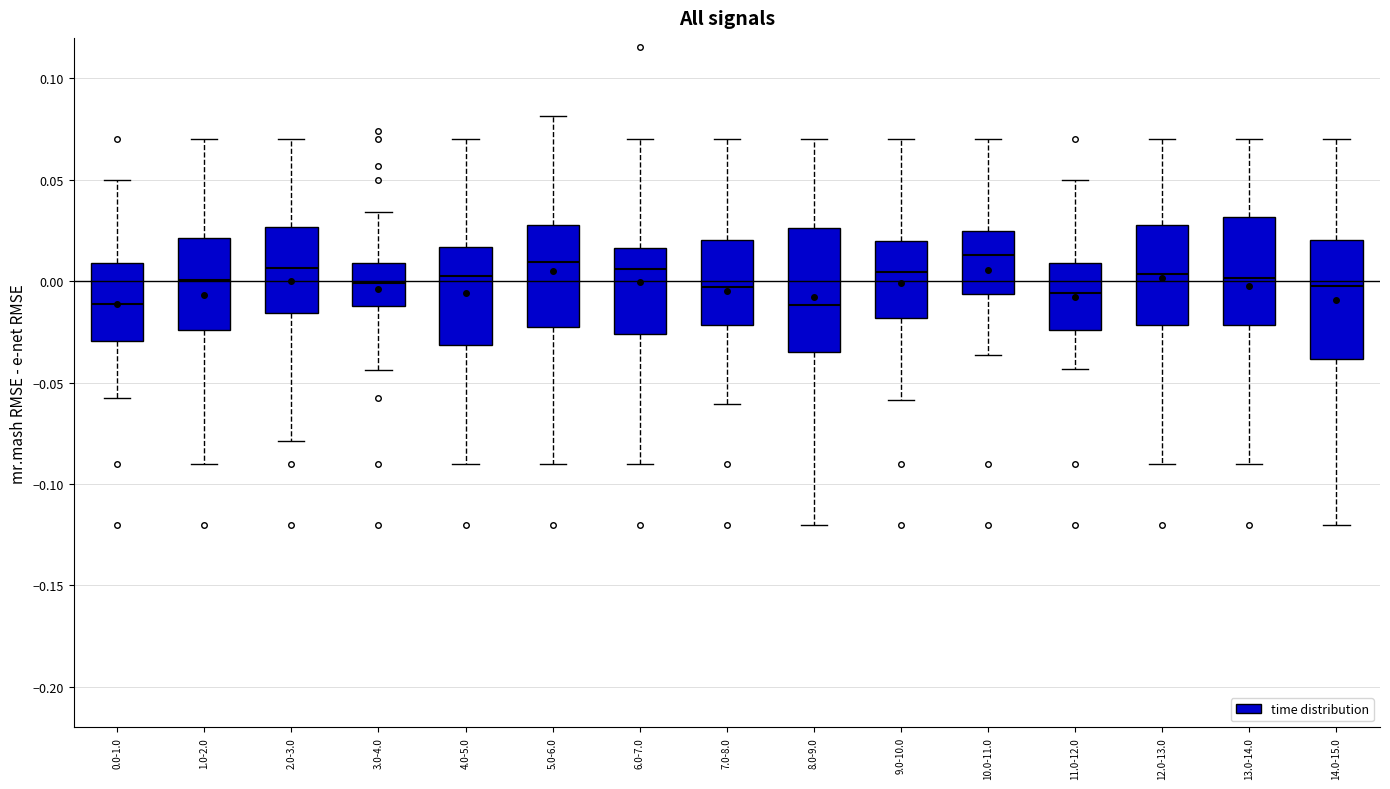

Reading left to right, transcribe this box plot: for each box, give where its median line is, the range the box spans, and where its two whiskers end, as read against the y-axis. The values are not printed on the chart, so give them approximately, as read against the axis.

0.0-1.0: median -0.010, box -0.030 to 0.010, whiskers -0.055 to 0.050
1.0-2.0: median 0.000, box -0.025 to 0.020, whiskers -0.090 to 0.070
2.0-3.0: median 0.005, box -0.015 to 0.025, whiskers -0.080 to 0.070
3.0-4.0: median 0.000, box -0.010 to 0.010, whiskers -0.045 to 0.035
4.0-5.0: median 0.005, box -0.030 to 0.015, whiskers -0.090 to 0.070
5.0-6.0: median 0.010, box -0.020 to 0.030, whiskers -0.090 to 0.080
6.0-7.0: median 0.005, box -0.025 to 0.015, whiskers -0.090 to 0.070
7.0-8.0: median -0.005, box -0.020 to 0.020, whiskers -0.060 to 0.070
8.0-9.0: median -0.010, box -0.035 to 0.025, whiskers -0.120 to 0.070
9.0-10.0: median 0.005, box -0.020 to 0.020, whiskers -0.060 to 0.070
10.0-11.0: median 0.015, box -0.005 to 0.025, whiskers -0.035 to 0.070
11.0-12.0: median -0.005, box -0.025 to 0.010, whiskers -0.045 to 0.050
12.0-13.0: median 0.005, box -0.020 to 0.030, whiskers -0.090 to 0.070
13.0-14.0: median 0.000, box -0.020 to 0.030, whiskers -0.090 to 0.070
14.0-15.0: median 0.000, box -0.040 to 0.020, whiskers -0.120 to 0.070